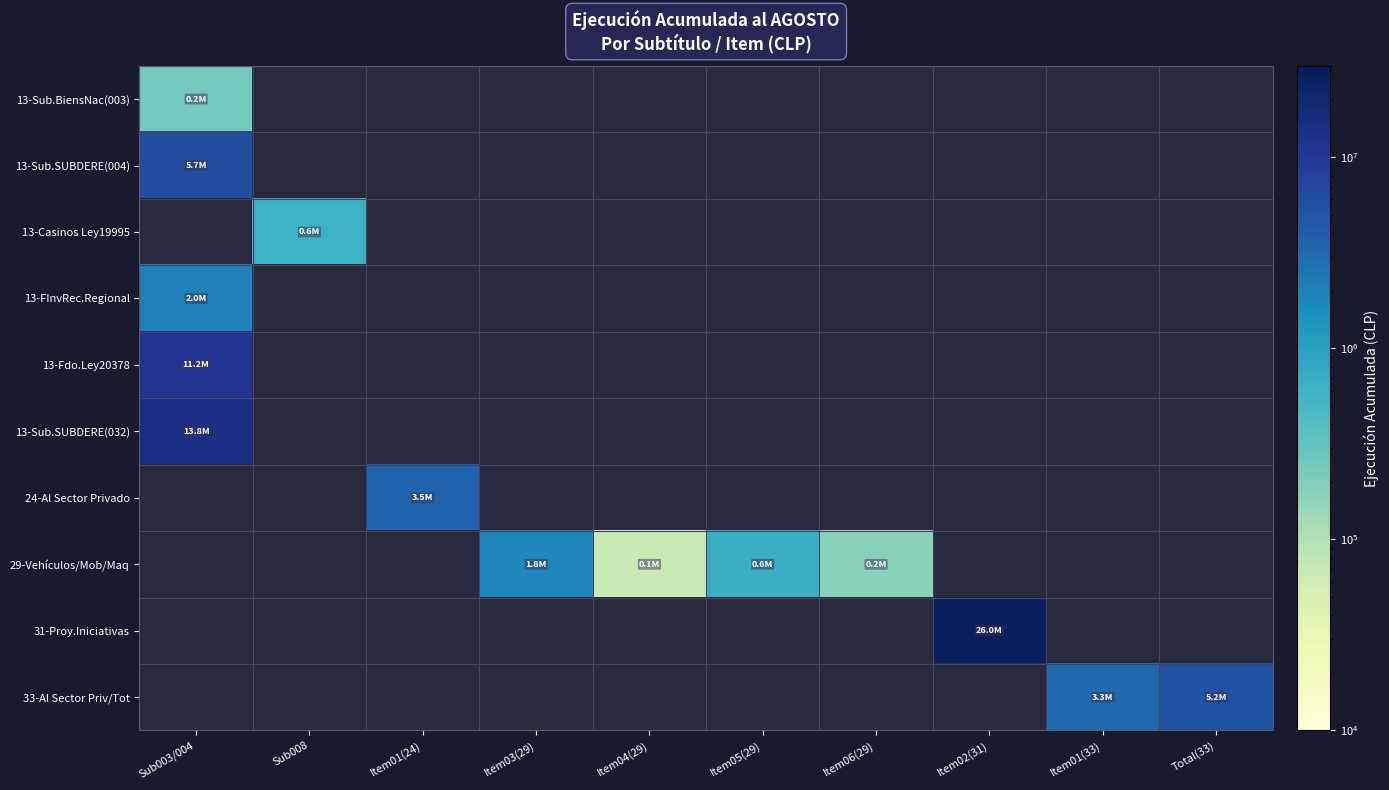

At how many categories does at least one series exceed 6226498?

2